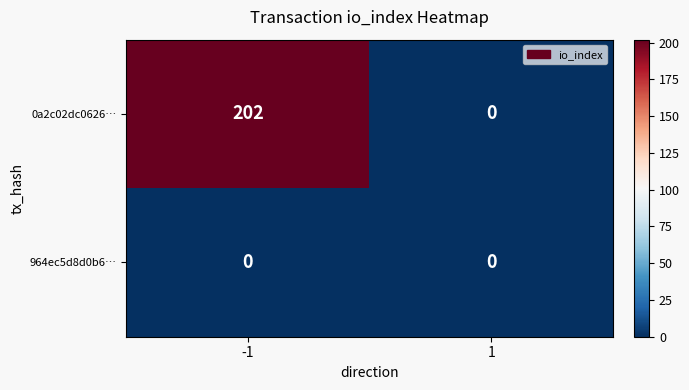

What is the difference between the 0a2c02dc0626… values at -1 and 1?

202